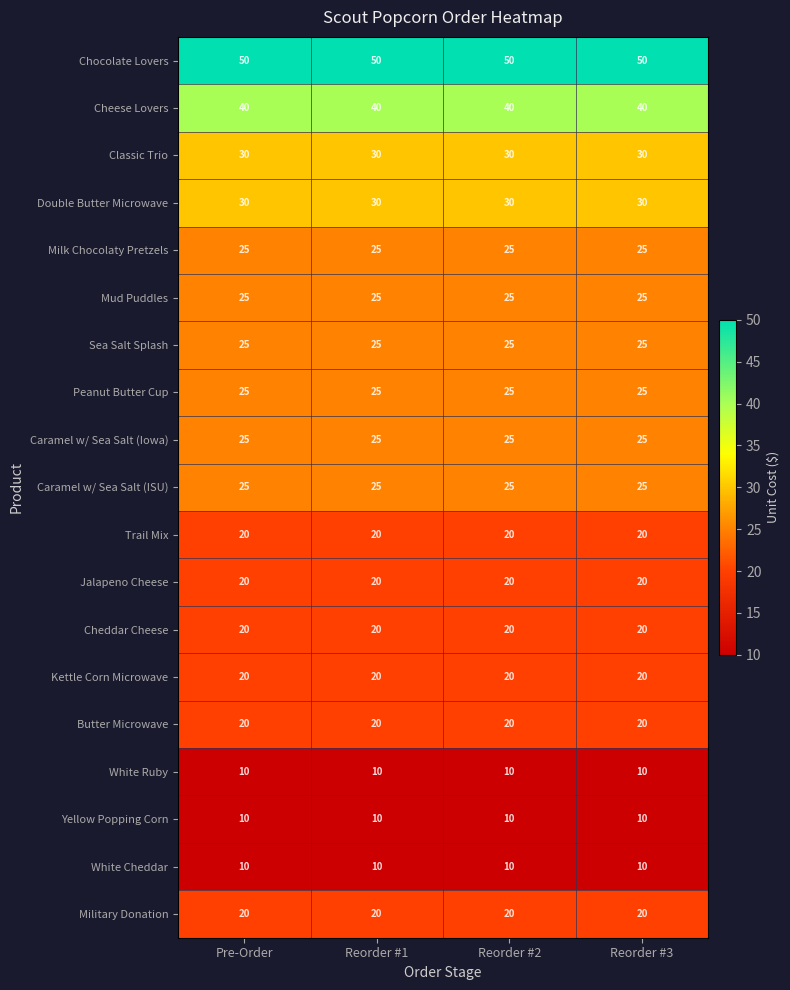

What is the approximate value of Classic Trio at Pre-Order?

30